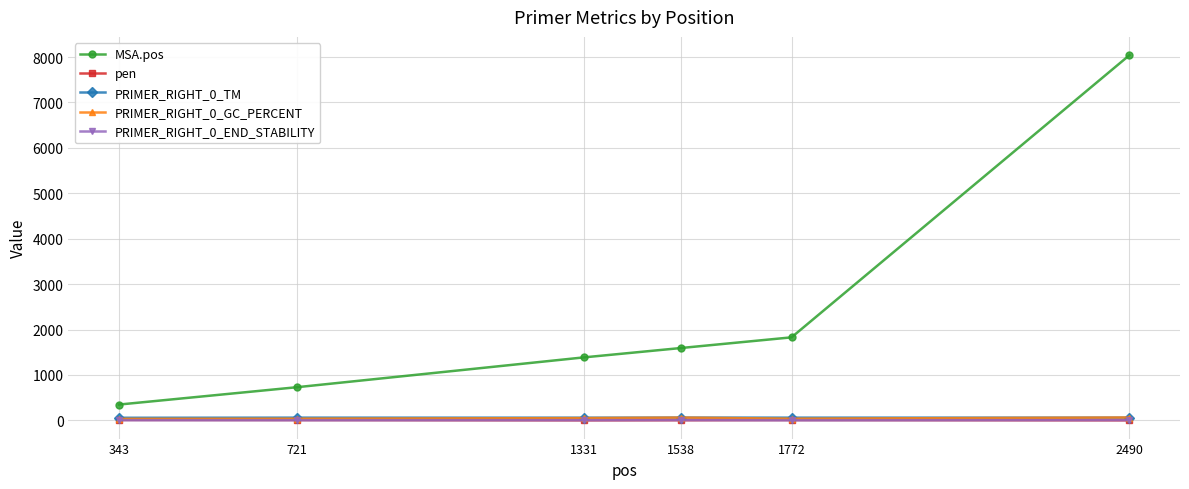

What is the difference between the pen values at 1331 and 2490?

0.1